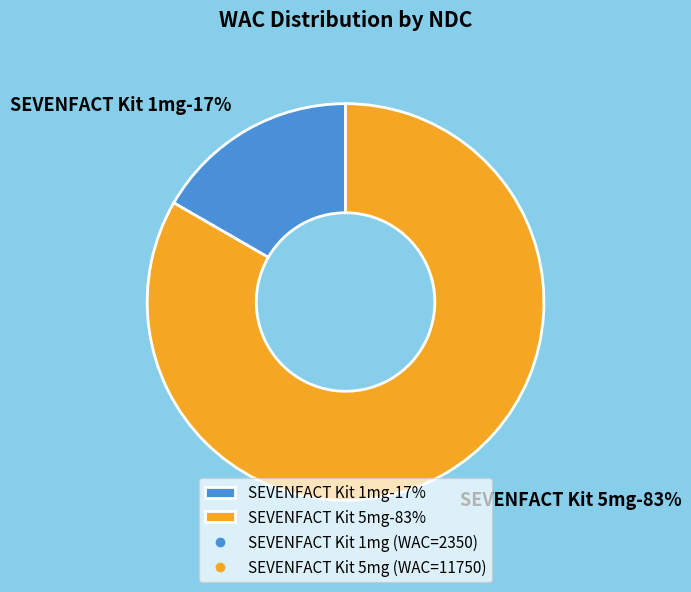

The 71127100001 slice represents 27% of the pie. True or false?

False